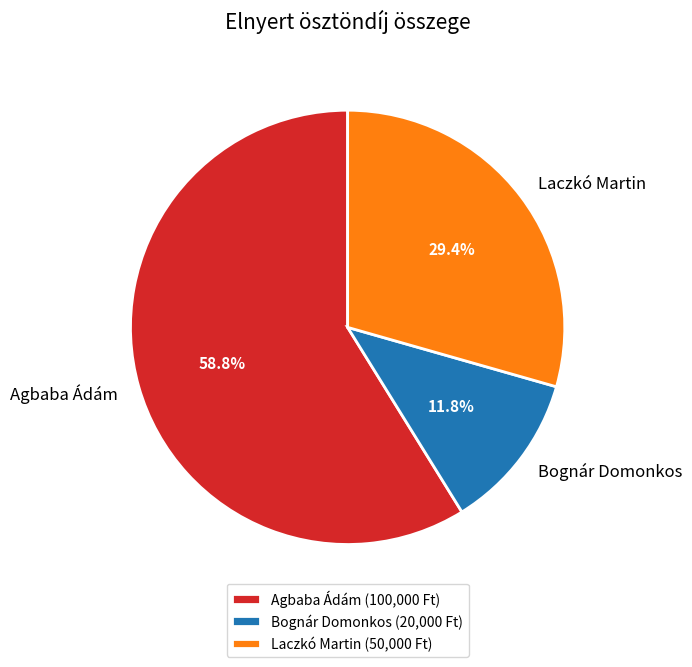

To the nearest percent, what is the difference between the largest and smallest slice percentages?

47%